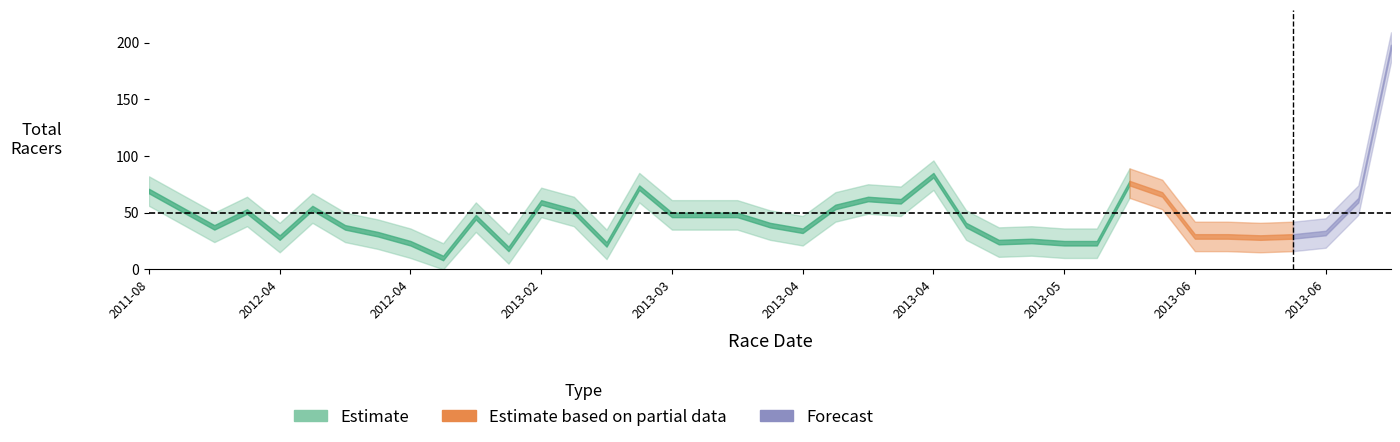

Is the value of Total Racers at 2013-05 greater than the value of Total Racers Upper at 2013-04?

No